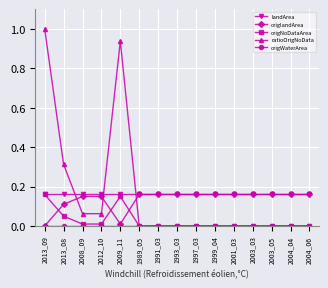

What is the label of the 9th point from the right?

1991_03